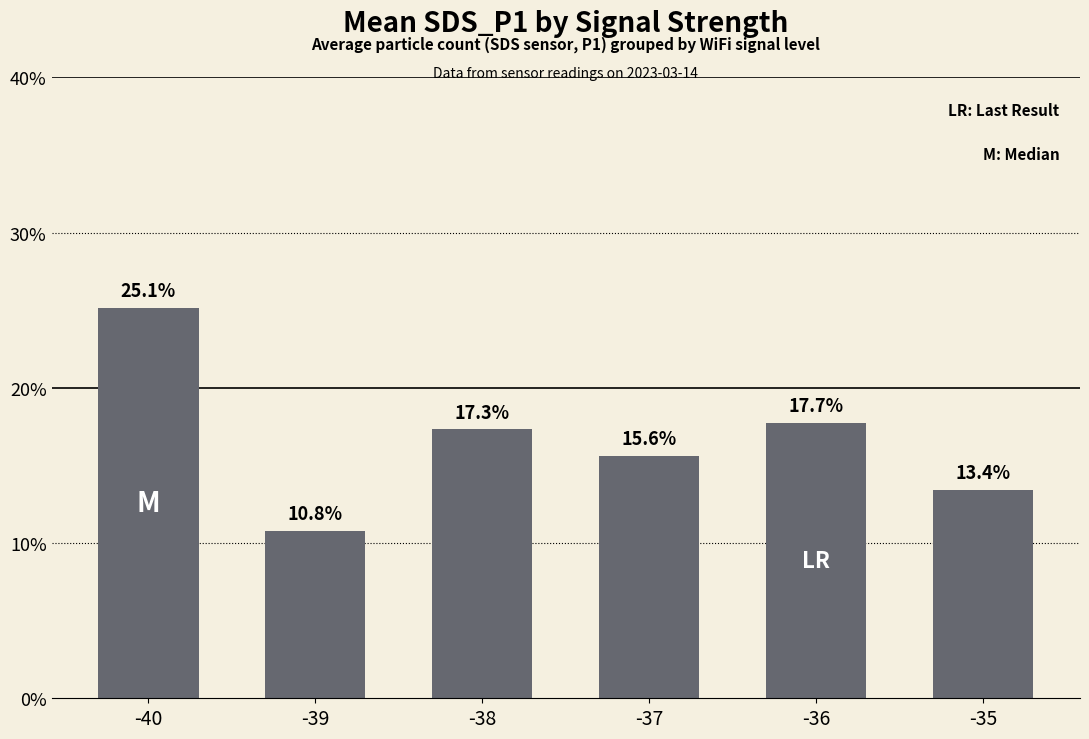

Are the bars horizontal?

No